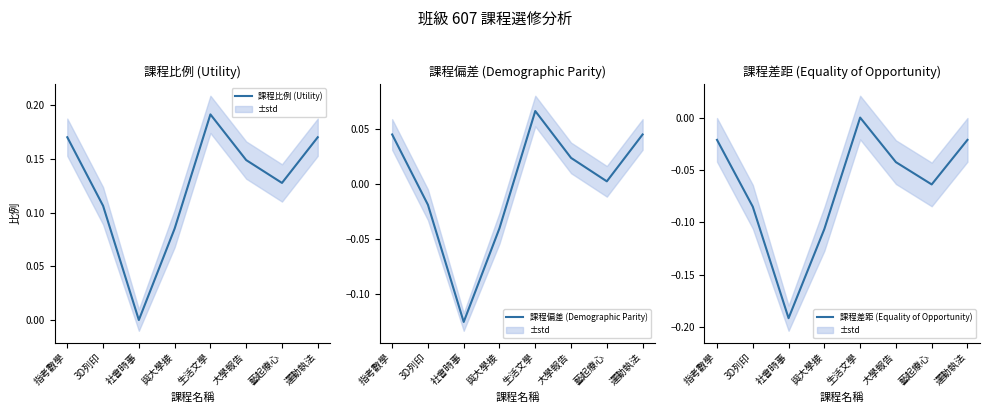

Between 生活文學 and 大學報告, which series saw the biggest shift?

課程比例 (Utility)